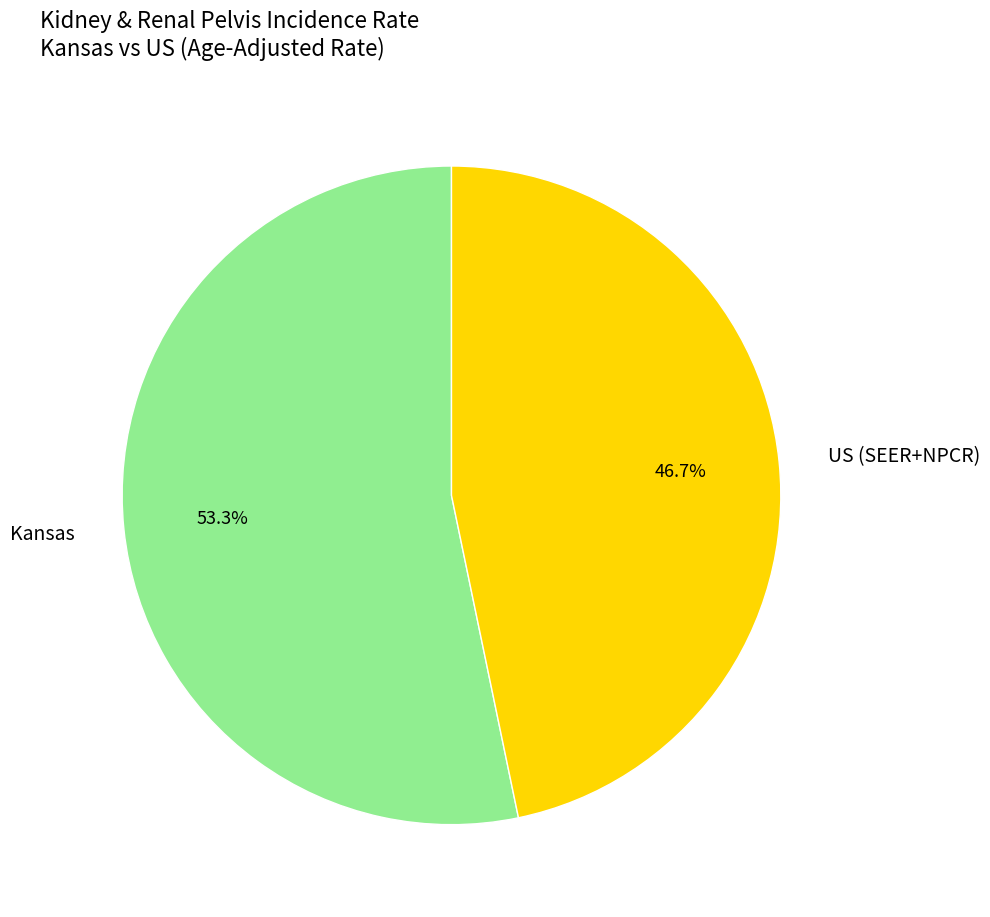

Is it true that Kansas is 53% of the pie?

True